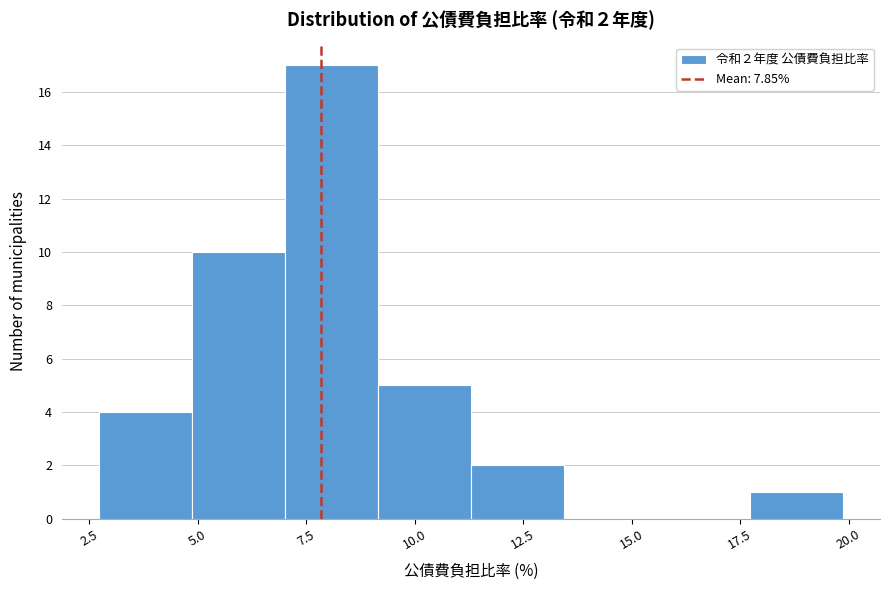

Over which range of the x-axis is the bar tallest?

7.0 to 9.0